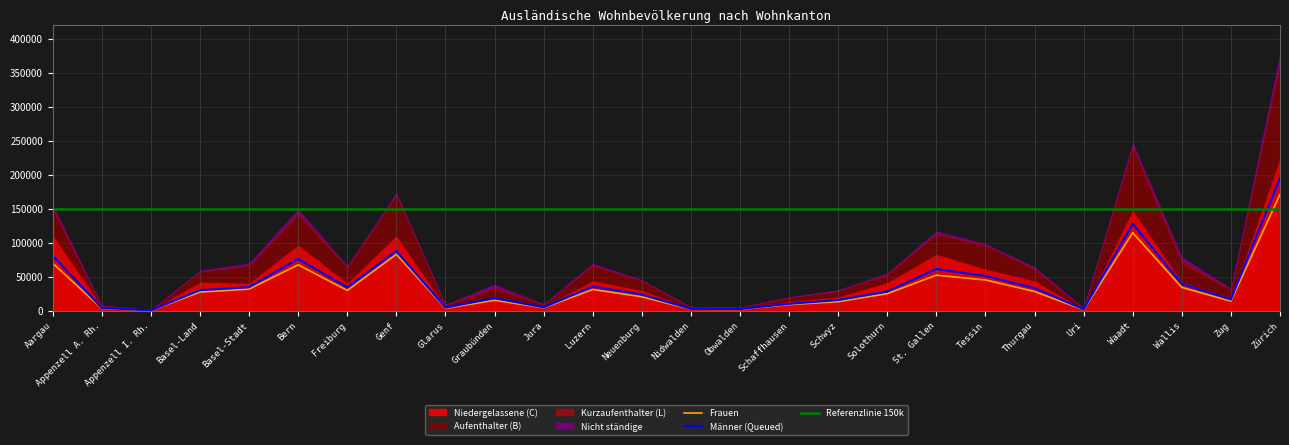

Rank the series at Schwyz from lowest to highest value.

Kurzaufenthalter (L), Nicht ständige, Aufenthalter (B), Frauen, Männer, Niedergelassene (C)